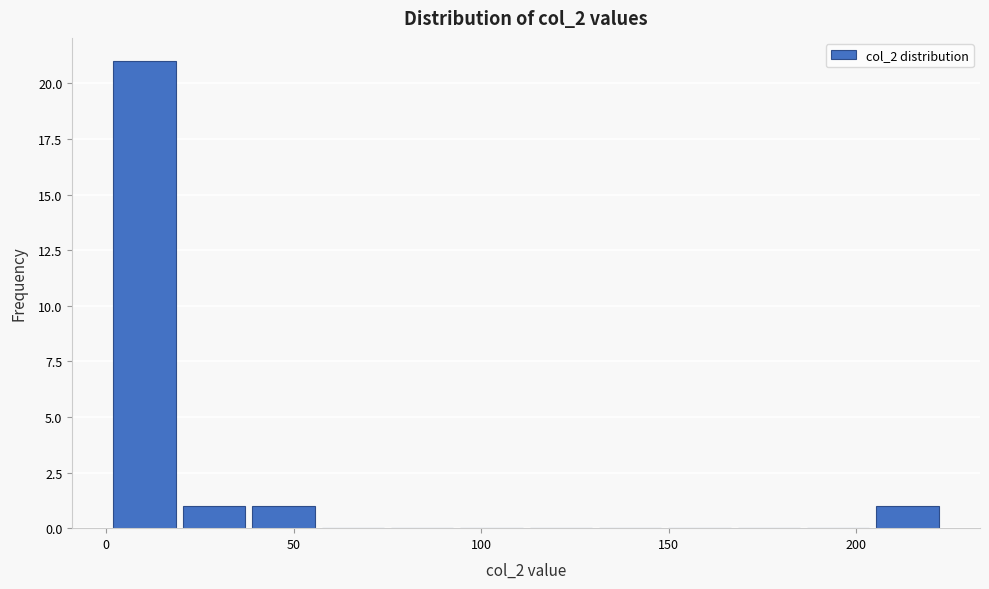

Read against the x-axis, roughly where is the centre of the tallest bar?

10